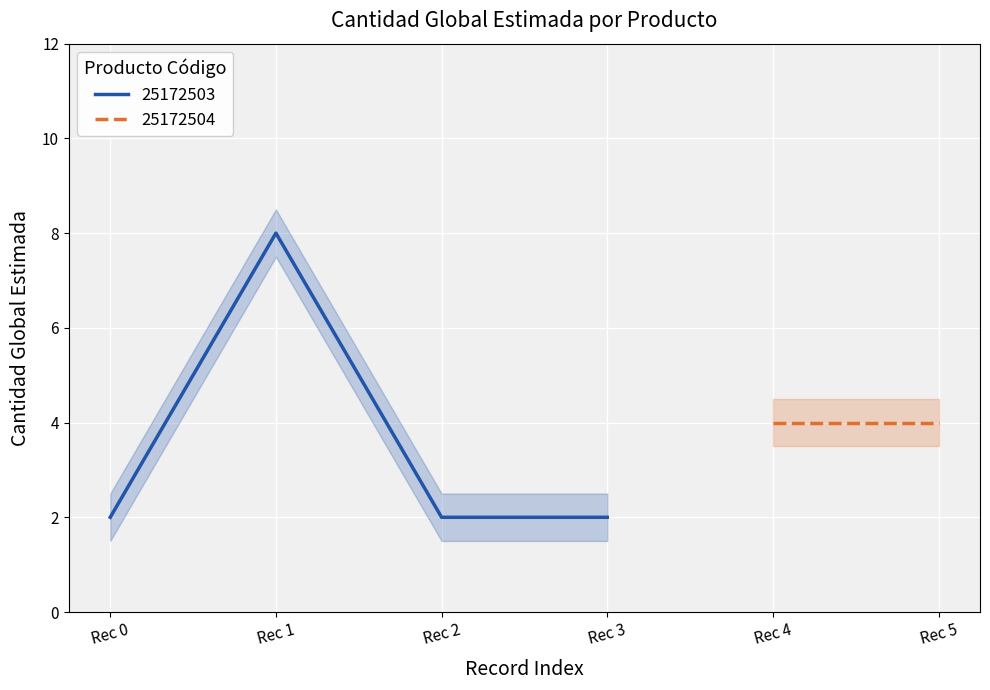

List the labels in order of value, largest first.

Rec 1, Rec 0, Rec 2, Rec 3